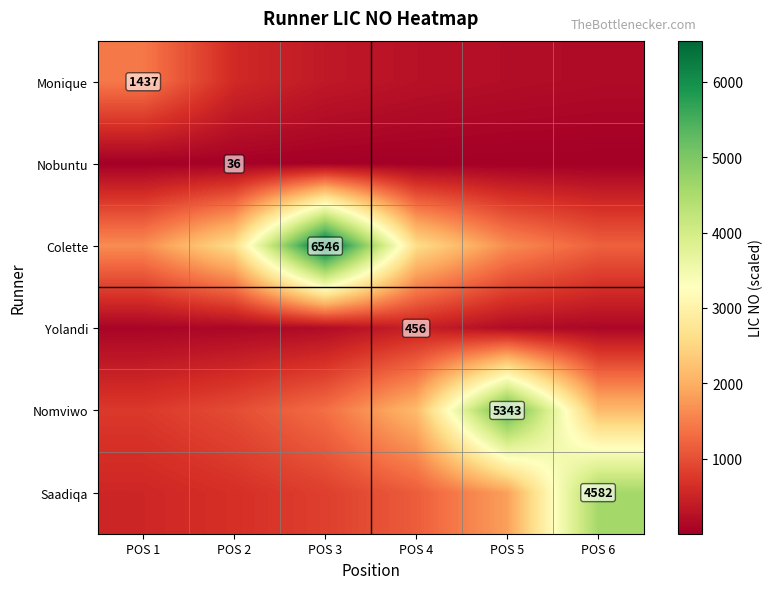

Which series has the largest range (max minus min)?

Colette